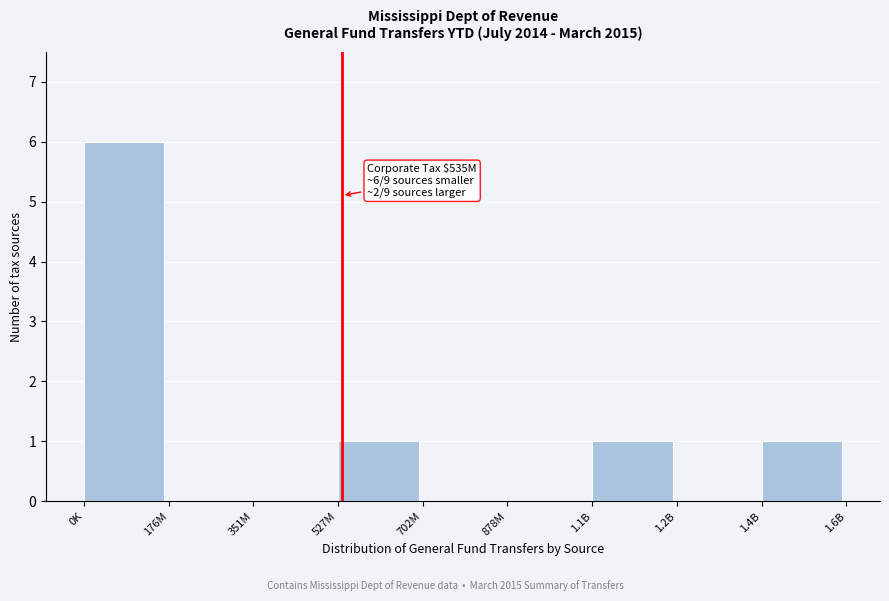

Reading left to right, extract all data points from this chart.

0K=6	176M=0	351M=0	527M=1	702M=0	878M=0	1.1B=1	1.2B=0	1.4B=1